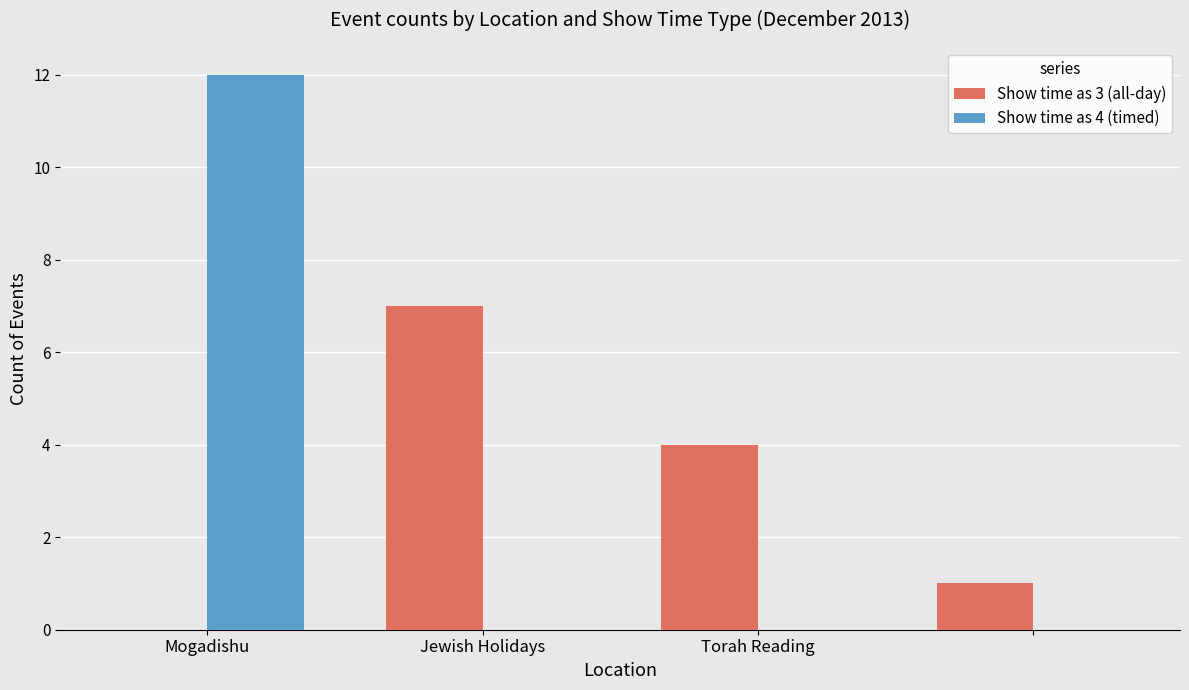

How many values in Show time as 3 (all-day) are above zero?

3